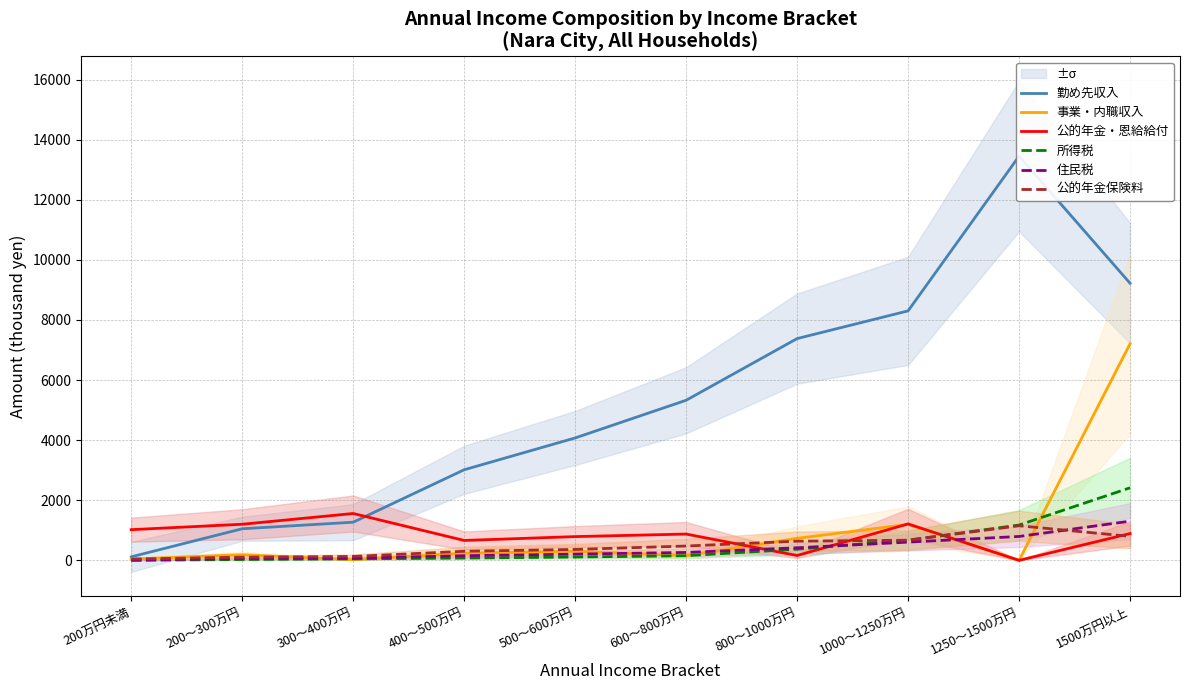

The value of 公的年金保険料 at 300～400万円 is 42. True or false?

False